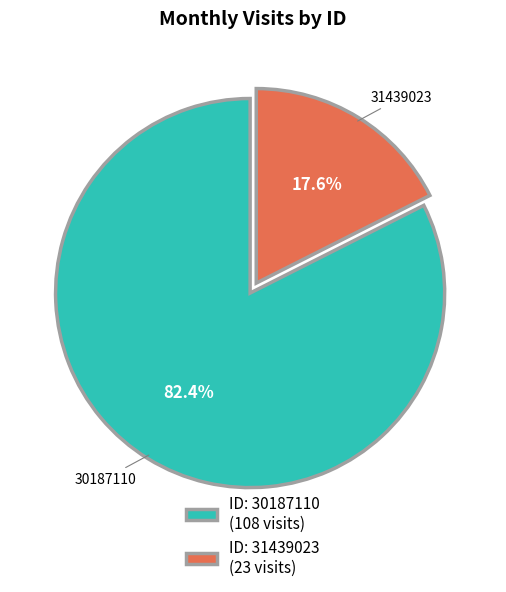

What is the ratio of the value at 31439023 to the value at 30187110?

0.2